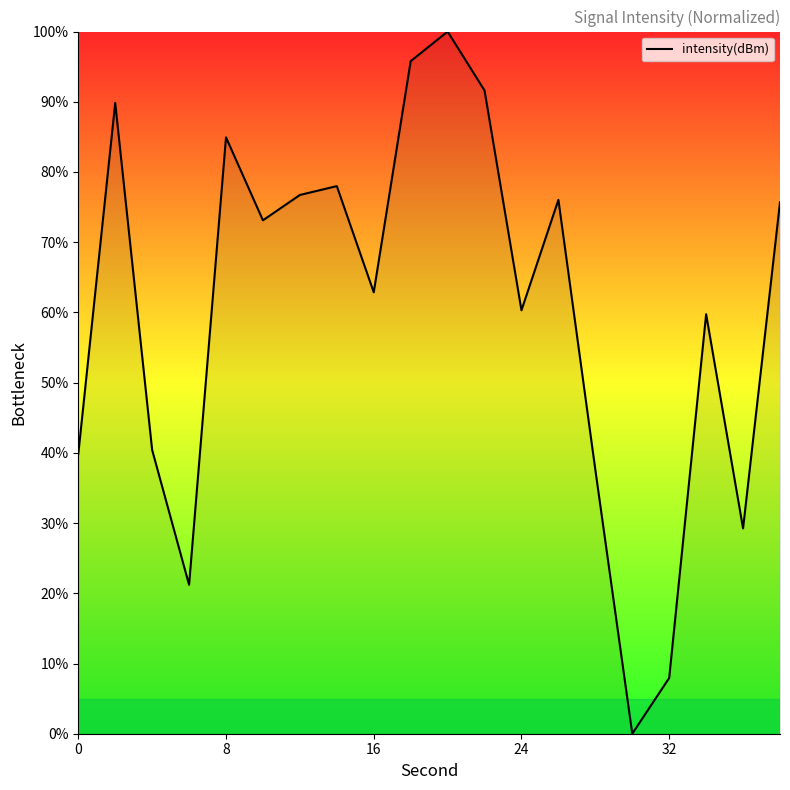

What is the difference between the maximum and minimum values?

100.0